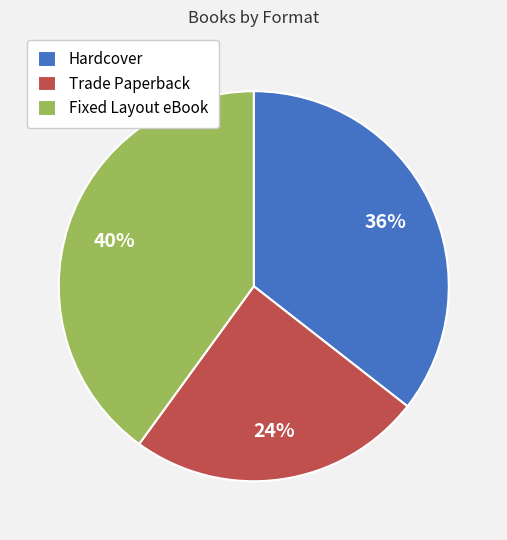

Is there a majority slice in this chart?

No